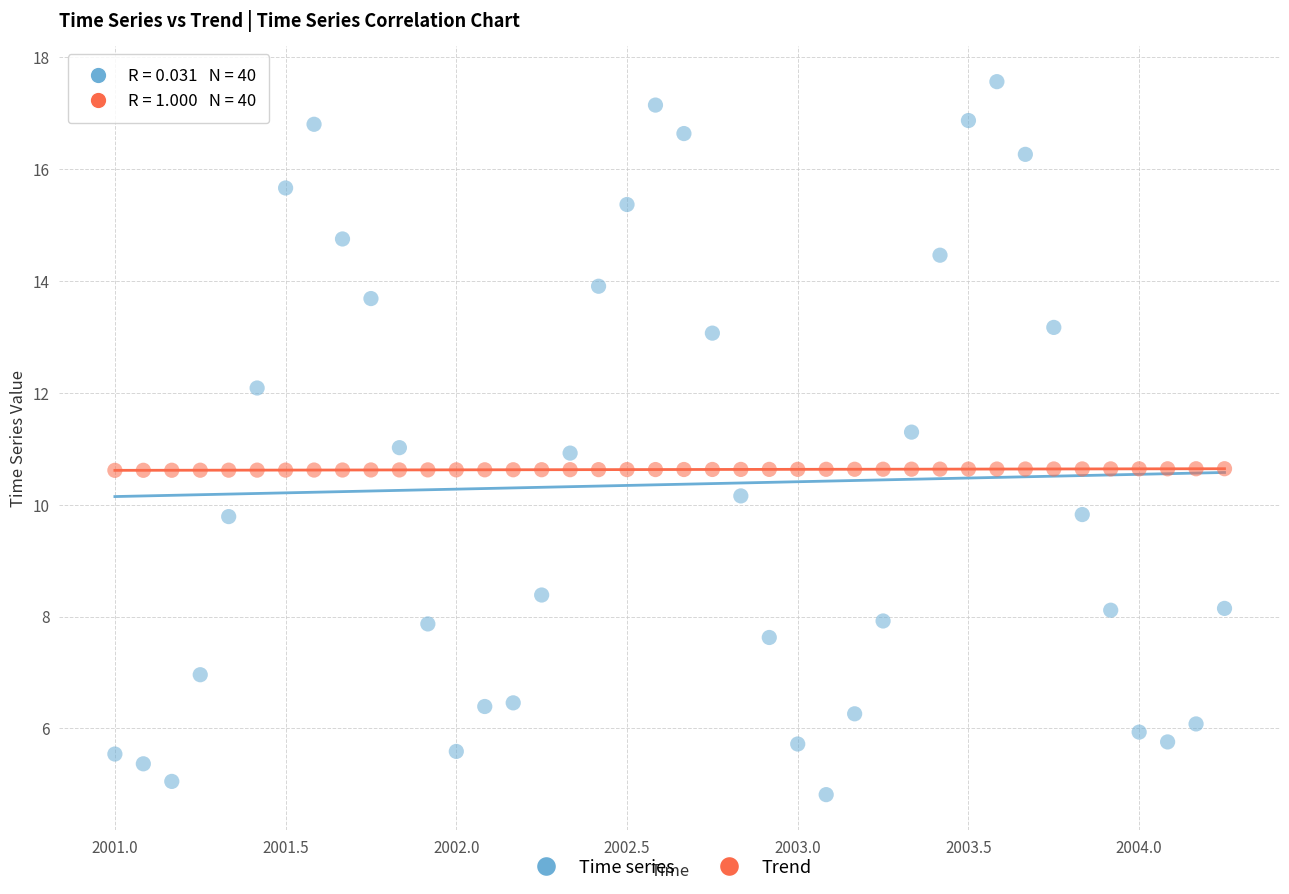

Which series has the largest Y range (max minus min)?

Time series